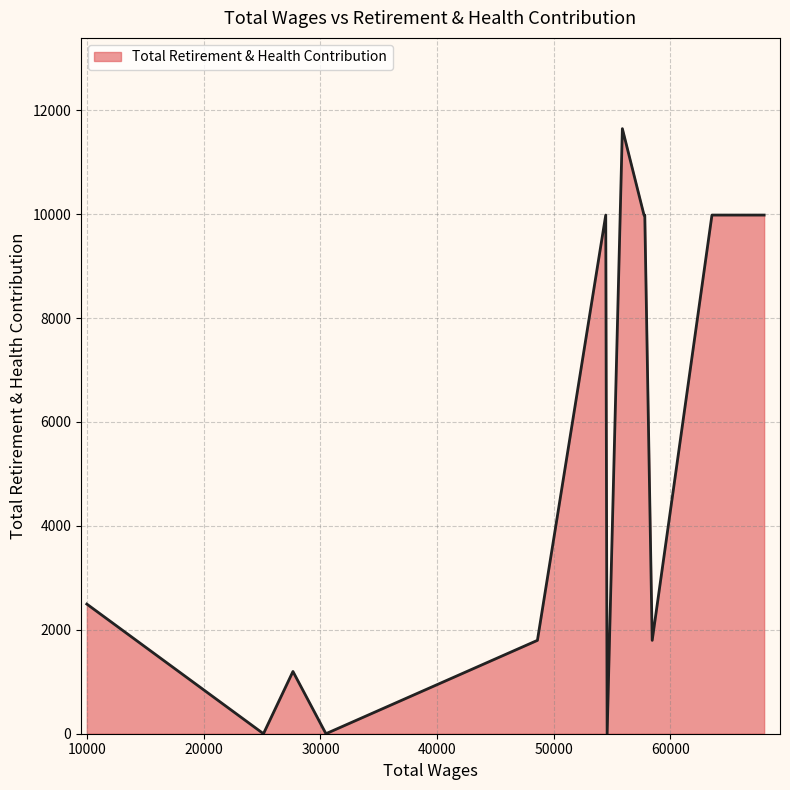

What is the maximum value shown in the chart?

11645